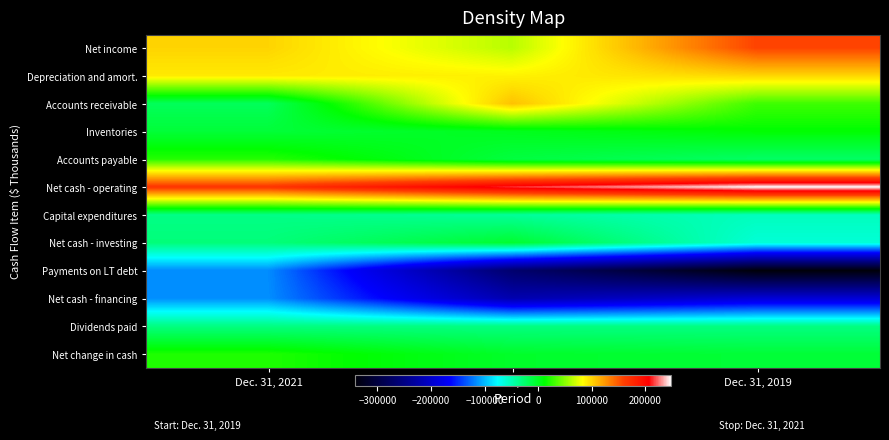

What is the total value across all series at Dec. 31, 2019?

-164518